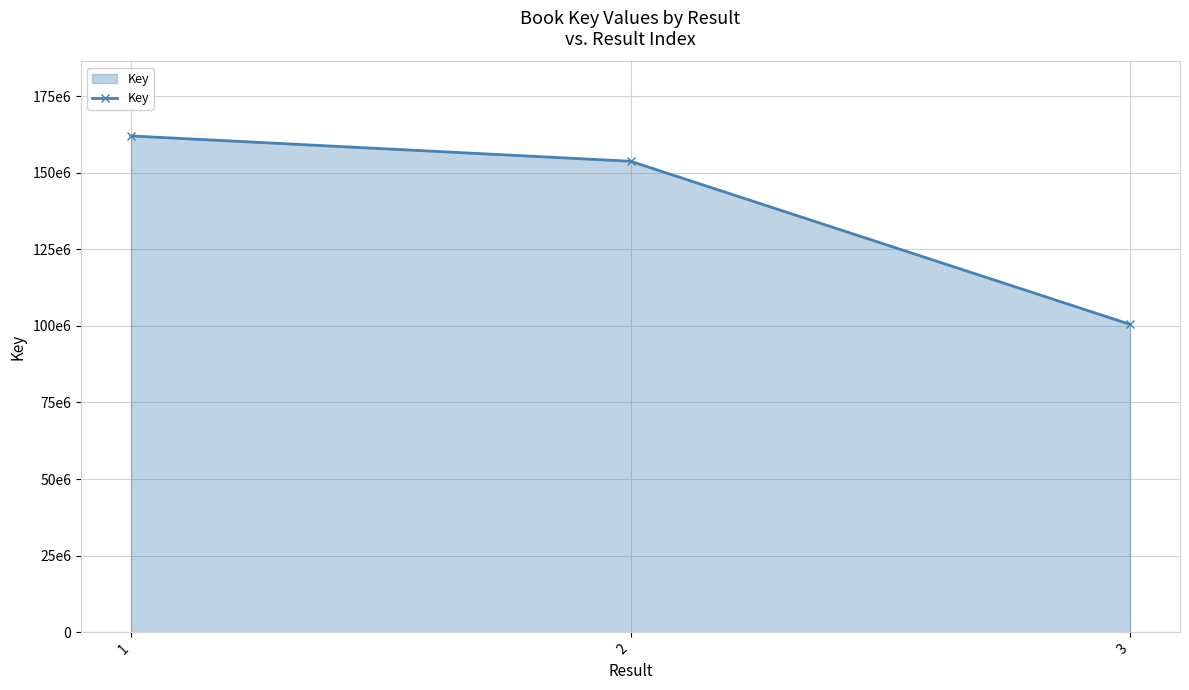

Is this an area chart (filled region under the line)?

Yes